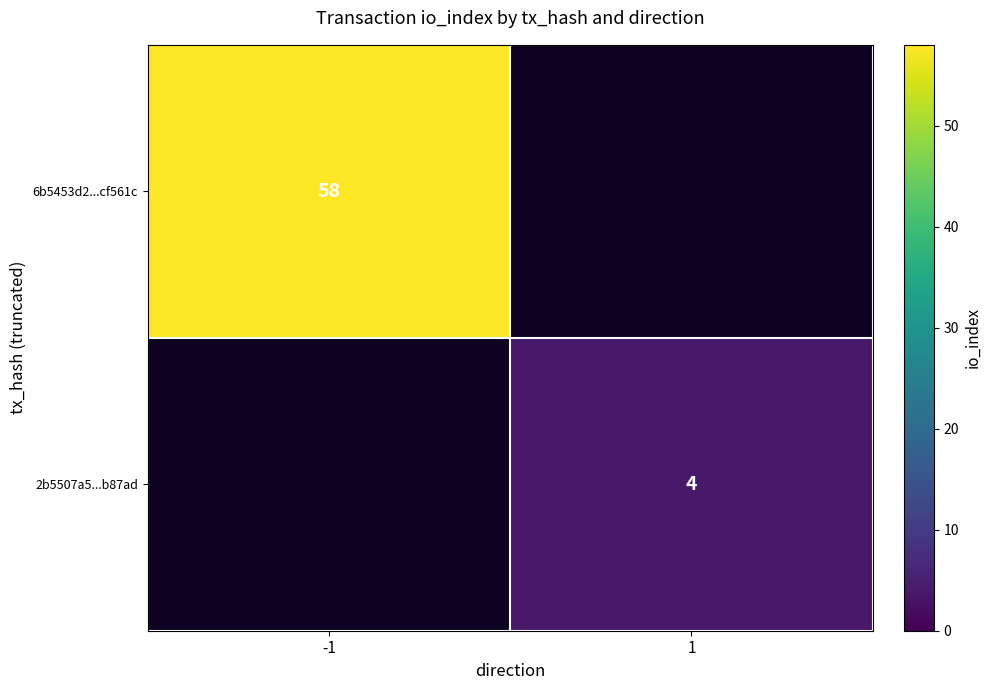

The value of 6b5453d2...cf561c at -1 is 77. True or false?

False